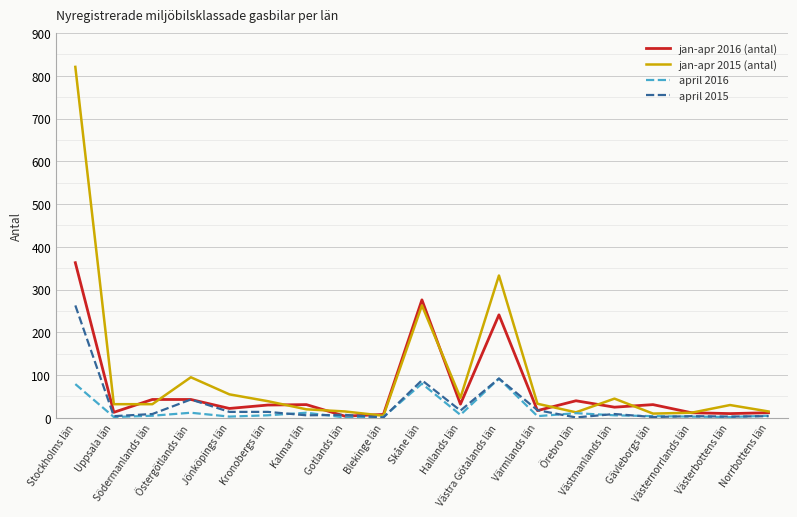

What is the highest value of the jan-apr 2016 (antal) series?

363